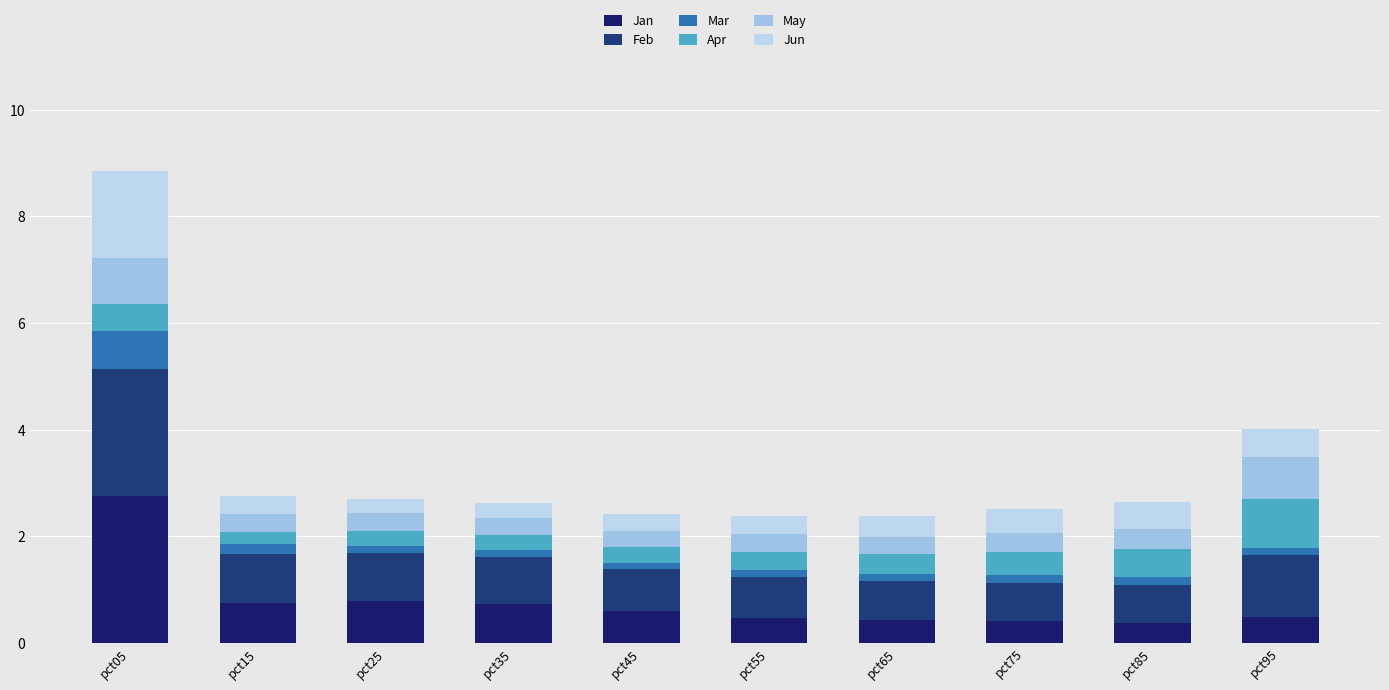

What is the value of the Jan bar at the 5th from the left?

0.6